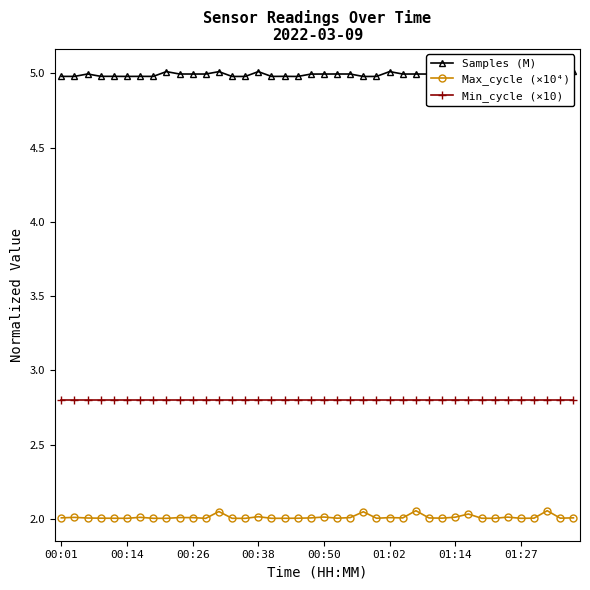

At which category is the sum across all series the highest?

12